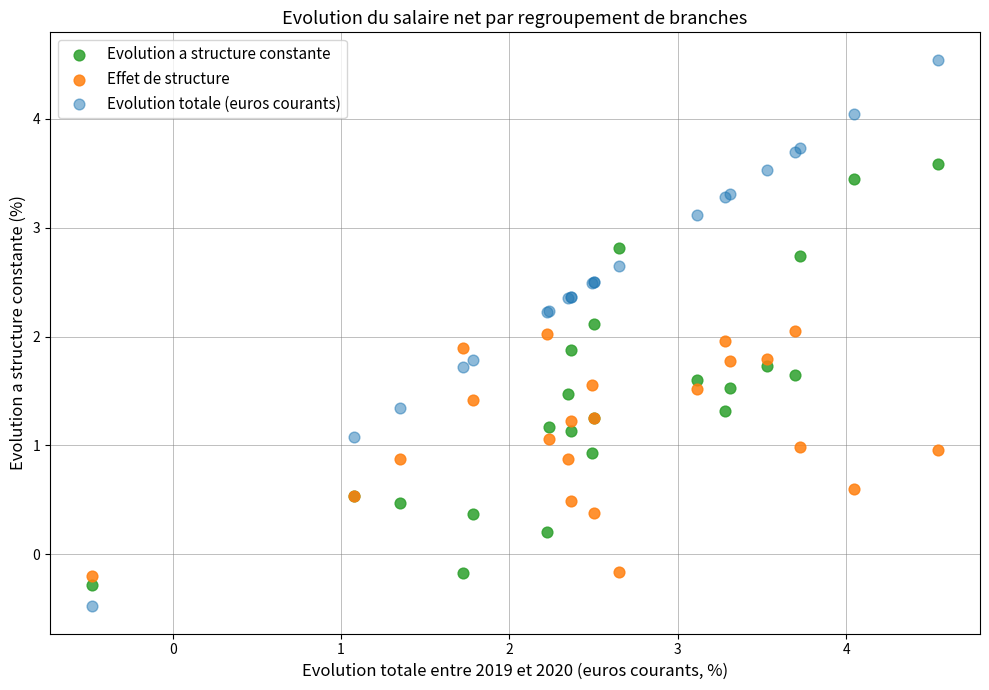

Which series contains the highest Y value?

Evolution totale (euros courants)